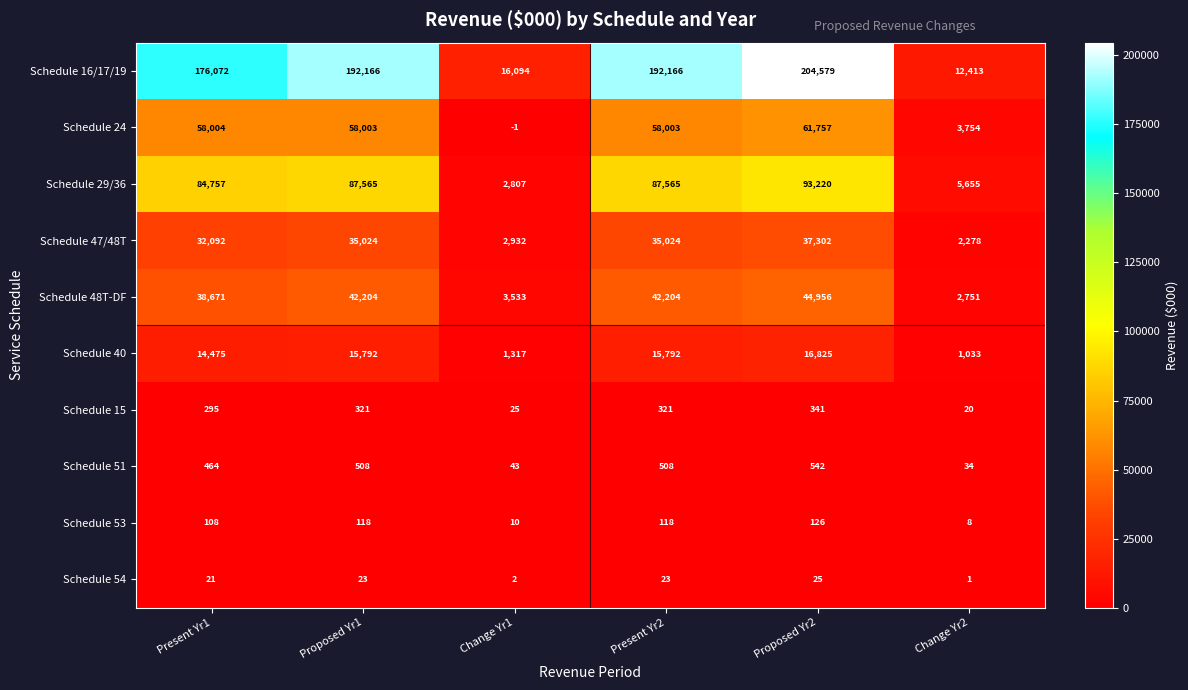

Which series has the widest spread of values?

Schedule 16/17/19